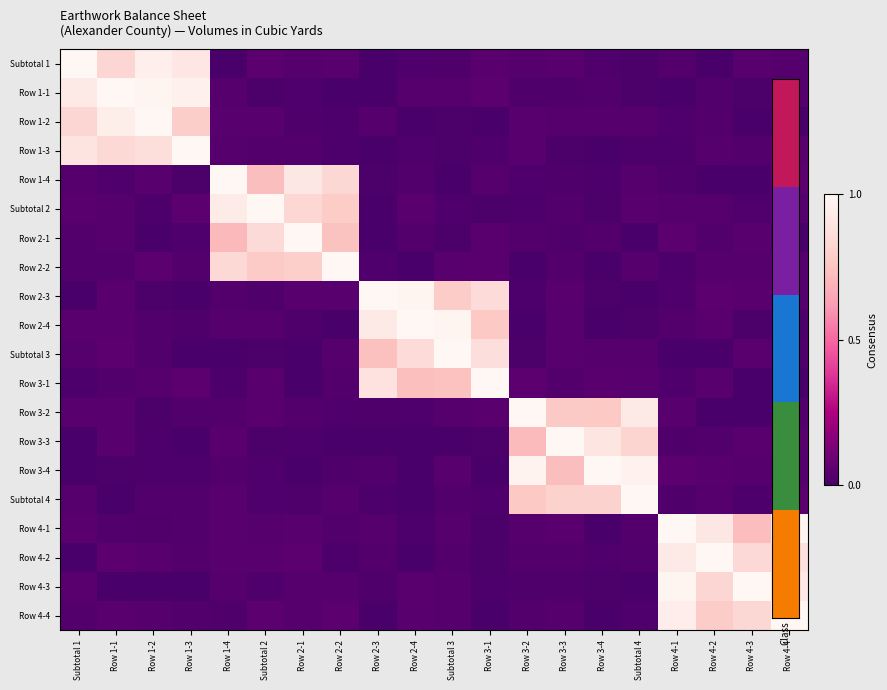

Reading left to right, list all the values displayed in this chart.

Subtotal 1: Subtotal 1=1.0	Row 1-1=0.8	Row 1-2=1.0	Row 1-3=0.9	Row 1-4=0.0	Subtotal 2=0.0	Row 2-1=0.0	Row 2-2=0.0	Row 2-3=0.0	Row 2-4=0.0	Subtotal 3=0.0	Row 3-1=0.0	Row 3-2=0.0	Row 3-3=0.0	Row 3-4=0.0	Subtotal 4=0.0	Row 4-1=0.0	Row 4-2=0.0	Row 4-3=0.0	Row 4-4=0.0
Row 1-1: Subtotal 1=0.9	Row 1-1=1.0	Row 1-2=1.0	Row 1-3=1.0	Row 1-4=0.0	Subtotal 2=0.0	Row 2-1=0.0	Row 2-2=0.0	Row 2-3=0.0	Row 2-4=0.0	Subtotal 3=0.0	Row 3-1=0.0	Row 3-2=0.0	Row 3-3=0.0	Row 3-4=0.0	Subtotal 4=0.0	Row 4-1=0.0	Row 4-2=0.0	Row 4-3=0.0	Row 4-4=0.0
Row 1-2: Subtotal 1=0.8	Row 1-1=0.9	Row 1-2=1.0	Row 1-3=0.8	Row 1-4=0.0	Subtotal 2=0.0	Row 2-1=0.0	Row 2-2=0.0	Row 2-3=0.0	Row 2-4=0.0	Subtotal 3=0.0	Row 3-1=0.0	Row 3-2=0.0	Row 3-3=0.0	Row 3-4=0.0	Subtotal 4=0.0	Row 4-1=0.0	Row 4-2=0.0	Row 4-3=0.0	Row 4-4=0.0
Row 1-3: Subtotal 1=0.9	Row 1-1=0.8	Row 1-2=0.9	Row 1-3=1.0	Row 1-4=0.0	Subtotal 2=0.0	Row 2-1=0.0	Row 2-2=0.0	Row 2-3=0.0	Row 2-4=0.0	Subtotal 3=0.0	Row 3-1=0.0	Row 3-2=0.0	Row 3-3=0.0	Row 3-4=0.0	Subtotal 4=0.0	Row 4-1=0.0	Row 4-2=0.0	Row 4-3=0.0	Row 4-4=0.0
Row 1-4: Subtotal 1=0.0	Row 1-1=0.0	Row 1-2=0.0	Row 1-3=0.0	Row 1-4=1.0	Subtotal 2=0.7	Row 2-1=0.9	Row 2-2=0.8	Row 2-3=0.0	Row 2-4=0.0	Subtotal 3=0.0	Row 3-1=0.0	Row 3-2=0.0	Row 3-3=0.0	Row 3-4=0.0	Subtotal 4=0.0	Row 4-1=0.0	Row 4-2=0.0	Row 4-3=0.0	Row 4-4=0.0
Subtotal 2: Subtotal 1=0.0	Row 1-1=0.0	Row 1-2=0.0	Row 1-3=0.0	Row 1-4=0.9	Subtotal 2=1.0	Row 2-1=0.8	Row 2-2=0.8	Row 2-3=0.0	Row 2-4=0.0	Subtotal 3=0.0	Row 3-1=0.0	Row 3-2=0.0	Row 3-3=0.0	Row 3-4=0.0	Subtotal 4=0.0	Row 4-1=0.0	Row 4-2=0.0	Row 4-3=0.0	Row 4-4=0.0
Row 2-1: Subtotal 1=0.0	Row 1-1=0.0	Row 1-2=0.0	Row 1-3=0.0	Row 1-4=0.7	Subtotal 2=0.8	Row 2-1=1.0	Row 2-2=0.7	Row 2-3=0.0	Row 2-4=0.0	Subtotal 3=0.0	Row 3-1=0.0	Row 3-2=0.0	Row 3-3=0.0	Row 3-4=0.0	Subtotal 4=0.0	Row 4-1=0.0	Row 4-2=0.0	Row 4-3=0.0	Row 4-4=0.0
Row 2-2: Subtotal 1=0.0	Row 1-1=0.0	Row 1-2=0.0	Row 1-3=0.0	Row 1-4=0.8	Subtotal 2=0.8	Row 2-1=0.8	Row 2-2=1.0	Row 2-3=0.0	Row 2-4=0.0	Subtotal 3=0.0	Row 3-1=0.0	Row 3-2=0.0	Row 3-3=0.0	Row 3-4=0.0	Subtotal 4=0.0	Row 4-1=0.0	Row 4-2=0.0	Row 4-3=0.0	Row 4-4=0.0
Row 2-3: Subtotal 1=0.0	Row 1-1=0.0	Row 1-2=0.0	Row 1-3=0.0	Row 1-4=0.0	Subtotal 2=0.0	Row 2-1=0.0	Row 2-2=0.0	Row 2-3=1.0	Row 2-4=1.0	Subtotal 3=0.8	Row 3-1=0.9	Row 3-2=0.0	Row 3-3=0.0	Row 3-4=0.0	Subtotal 4=0.0	Row 4-1=0.0	Row 4-2=0.0	Row 4-3=0.0	Row 4-4=0.0
Row 2-4: Subtotal 1=0.0	Row 1-1=0.0	Row 1-2=0.0	Row 1-3=0.0	Row 1-4=0.0	Subtotal 2=0.0	Row 2-1=0.0	Row 2-2=0.0	Row 2-3=0.9	Row 2-4=1.0	Subtotal 3=1.0	Row 3-1=0.8	Row 3-2=0.0	Row 3-3=0.0	Row 3-4=0.0	Subtotal 4=0.0	Row 4-1=0.0	Row 4-2=0.0	Row 4-3=0.0	Row 4-4=0.0
Subtotal 3: Subtotal 1=0.0	Row 1-1=0.0	Row 1-2=0.0	Row 1-3=0.0	Row 1-4=0.0	Subtotal 2=0.0	Row 2-1=0.0	Row 2-2=0.0	Row 2-3=0.7	Row 2-4=0.9	Subtotal 3=1.0	Row 3-1=0.9	Row 3-2=0.0	Row 3-3=0.0	Row 3-4=0.0	Subtotal 4=0.0	Row 4-1=0.0	Row 4-2=0.0	Row 4-3=0.0	Row 4-4=0.0
Row 3-1: Subtotal 1=0.0	Row 1-1=0.0	Row 1-2=0.0	Row 1-3=0.0	Row 1-4=0.0	Subtotal 2=0.0	Row 2-1=0.0	Row 2-2=0.0	Row 2-3=0.9	Row 2-4=0.7	Subtotal 3=0.7	Row 3-1=1.0	Row 3-2=0.0	Row 3-3=0.0	Row 3-4=0.0	Subtotal 4=0.0	Row 4-1=0.0	Row 4-2=0.0	Row 4-3=0.0	Row 4-4=0.0
Row 3-2: Subtotal 1=0.0	Row 1-1=0.0	Row 1-2=0.0	Row 1-3=0.0	Row 1-4=0.0	Subtotal 2=0.0	Row 2-1=0.0	Row 2-2=0.0	Row 2-3=0.0	Row 2-4=0.0	Subtotal 3=0.0	Row 3-1=0.0	Row 3-2=1.0	Row 3-3=0.8	Row 3-4=0.8	Subtotal 4=0.9	Row 4-1=0.0	Row 4-2=0.0	Row 4-3=0.0	Row 4-4=0.0
Row 3-3: Subtotal 1=0.0	Row 1-1=0.0	Row 1-2=0.0	Row 1-3=0.0	Row 1-4=0.0	Subtotal 2=0.0	Row 2-1=0.0	Row 2-2=0.0	Row 2-3=0.0	Row 2-4=0.0	Subtotal 3=0.0	Row 3-1=0.0	Row 3-2=0.7	Row 3-3=1.0	Row 3-4=0.9	Subtotal 4=0.8	Row 4-1=0.0	Row 4-2=0.0	Row 4-3=0.0	Row 4-4=0.0
Row 3-4: Subtotal 1=0.0	Row 1-1=0.0	Row 1-2=0.0	Row 1-3=0.0	Row 1-4=0.0	Subtotal 2=0.0	Row 2-1=0.0	Row 2-2=0.0	Row 2-3=0.0	Row 2-4=0.0	Subtotal 3=0.0	Row 3-1=0.0	Row 3-2=1.0	Row 3-3=0.7	Row 3-4=1.0	Subtotal 4=1.0	Row 4-1=0.0	Row 4-2=0.0	Row 4-3=0.0	Row 4-4=0.0
Subtotal 4: Subtotal 1=0.0	Row 1-1=0.0	Row 1-2=0.0	Row 1-3=0.0	Row 1-4=0.0	Subtotal 2=0.0	Row 2-1=0.0	Row 2-2=0.0	Row 2-3=0.0	Row 2-4=0.0	Subtotal 3=0.0	Row 3-1=0.0	Row 3-2=0.8	Row 3-3=0.8	Row 3-4=0.8	Subtotal 4=1.0	Row 4-1=0.0	Row 4-2=0.0	Row 4-3=0.0	Row 4-4=0.0
Row 4-1: Subtotal 1=0.0	Row 1-1=0.0	Row 1-2=0.0	Row 1-3=0.0	Row 1-4=0.0	Subtotal 2=0.0	Row 2-1=0.0	Row 2-2=0.0	Row 2-3=0.0	Row 2-4=0.0	Subtotal 3=0.0	Row 3-1=0.0	Row 3-2=0.0	Row 3-3=0.0	Row 3-4=0.0	Subtotal 4=0.0	Row 4-1=1.0	Row 4-2=0.9	Row 4-3=0.7	Row 4-4=1.0
Row 4-2: Subtotal 1=0.0	Row 1-1=0.0	Row 1-2=0.0	Row 1-3=0.0	Row 1-4=0.0	Subtotal 2=0.0	Row 2-1=0.0	Row 2-2=0.0	Row 2-3=0.0	Row 2-4=0.0	Subtotal 3=0.0	Row 3-1=0.0	Row 3-2=0.0	Row 3-3=0.0	Row 3-4=0.0	Subtotal 4=0.0	Row 4-1=0.9	Row 4-2=1.0	Row 4-3=0.8	Row 4-4=0.9
Row 4-3: Subtotal 1=0.0	Row 1-1=0.0	Row 1-2=0.0	Row 1-3=0.0	Row 1-4=0.0	Subtotal 2=0.0	Row 2-1=0.0	Row 2-2=0.0	Row 2-3=0.0	Row 2-4=0.0	Subtotal 3=0.0	Row 3-1=0.0	Row 3-2=0.0	Row 3-3=0.0	Row 3-4=0.0	Subtotal 4=0.0	Row 4-1=1.0	Row 4-2=0.8	Row 4-3=1.0	Row 4-4=0.9
Row 4-4: Subtotal 1=0.0	Row 1-1=0.0	Row 1-2=0.0	Row 1-3=0.0	Row 1-4=0.0	Subtotal 2=0.0	Row 2-1=0.0	Row 2-2=0.0	Row 2-3=0.0	Row 2-4=0.0	Subtotal 3=0.0	Row 3-1=0.0	Row 3-2=0.0	Row 3-3=0.0	Row 3-4=0.0	Subtotal 4=0.0	Row 4-1=0.9	Row 4-2=0.8	Row 4-3=0.8	Row 4-4=1.0